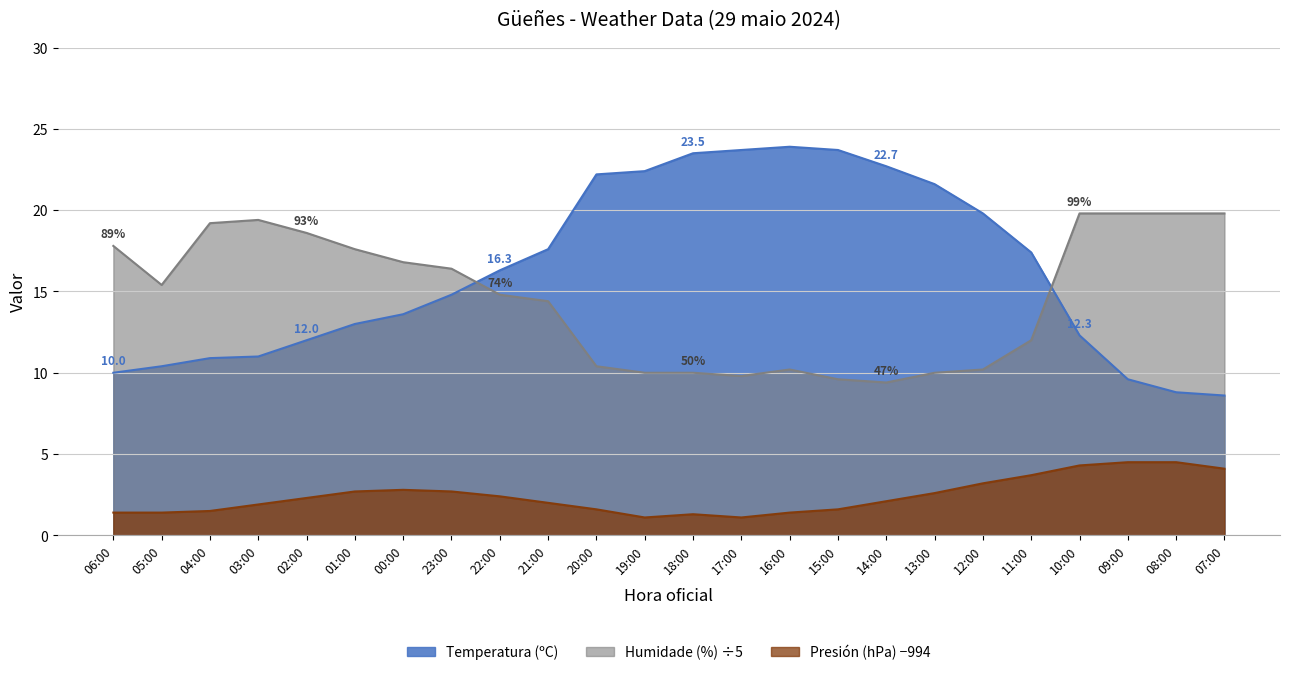

Where is Temperatura (ºC) nearest to the value 16?

22:00